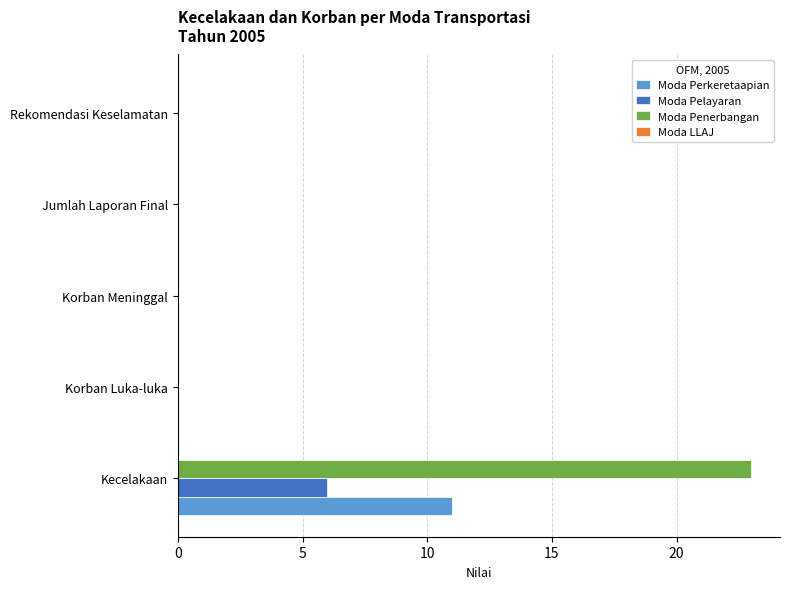

What value does the Moda Penerbangan series have at Kecelakaan, to the nearest 10?

20